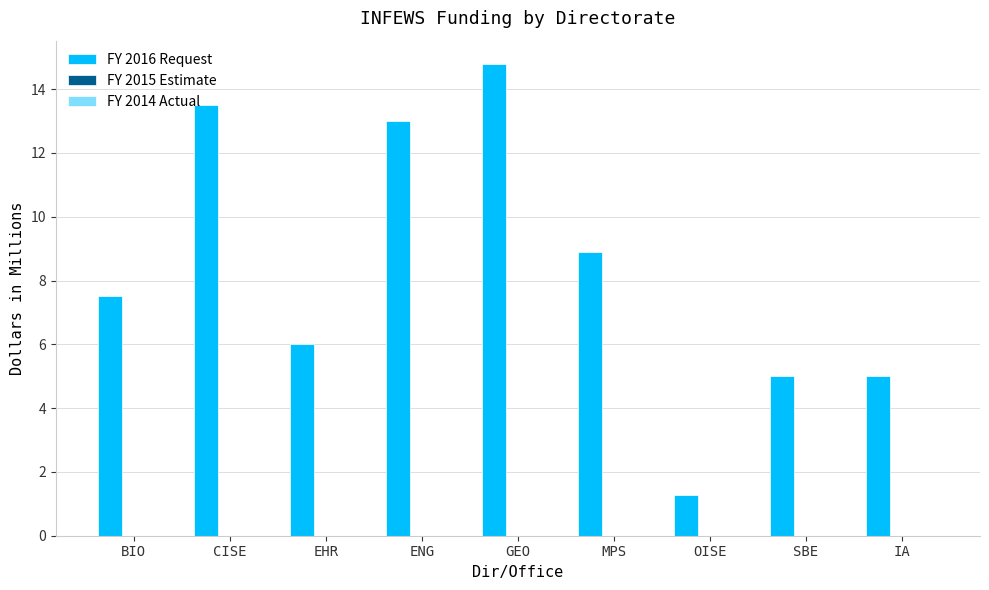

What is the change in value from CISE to ENG?

-0.5